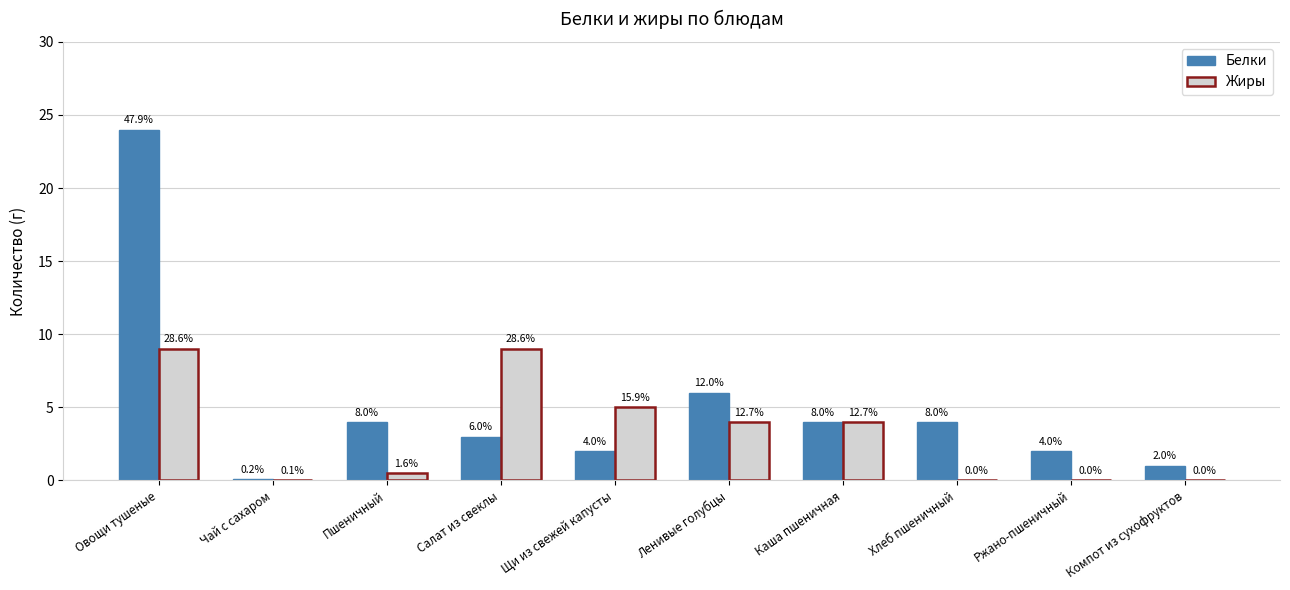

What are all the series names shown in the legend?

Белки, Жиры